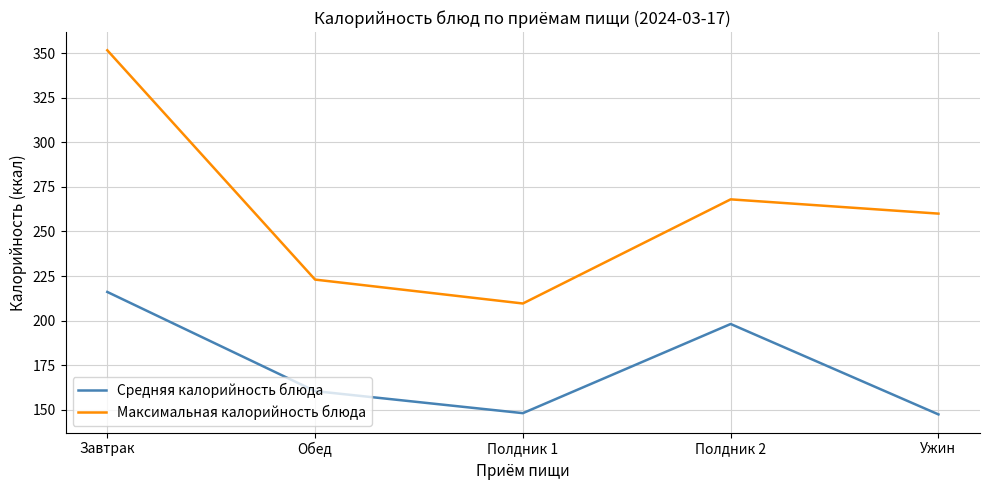

What is the total value across all series at Полдник 2?

466.1